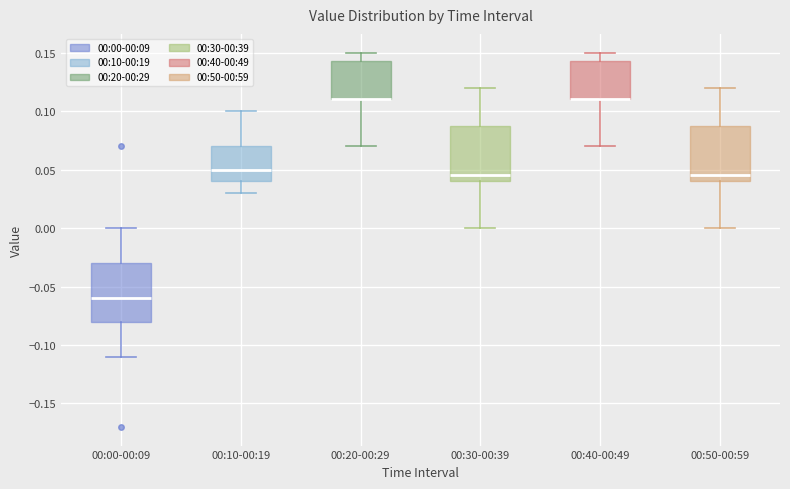

Reading left to right, transcribe this box plot: for each box, give where its median line is, the range the box spans, and where its two whiskers end, as read against the y-axis. The values are not printed on the chart, so give them approximately, as read against the axis.

00:00-00:09: median -0.060, box -0.080 to -0.030, whiskers -0.110 to 0.000
00:10-00:19: median 0.050, box 0.040 to 0.070, whiskers 0.030 to 0.100
00:20-00:29: median 0.110 (drawn on the box's lower edge), box 0.110 to 0.145, whiskers 0.070 to 0.150
00:30-00:39: median 0.045, box 0.040 to 0.090, whiskers 0.000 to 0.120
00:40-00:49: median 0.110 (drawn on the box's lower edge), box 0.110 to 0.145, whiskers 0.070 to 0.150
00:50-00:59: median 0.045, box 0.040 to 0.090, whiskers 0.000 to 0.120